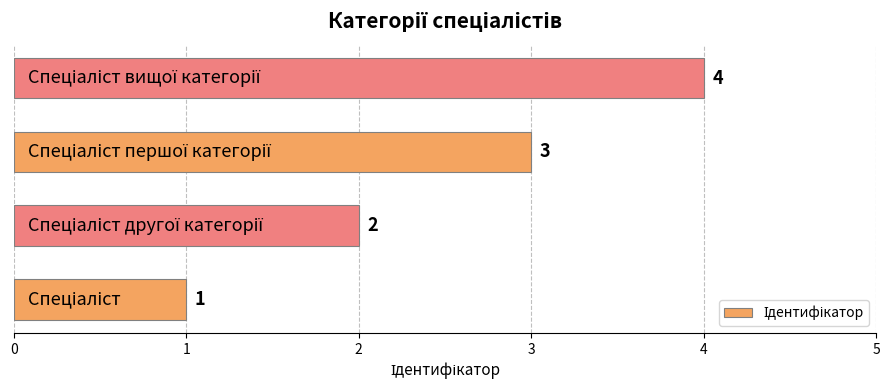

What is the sum of all values?

10